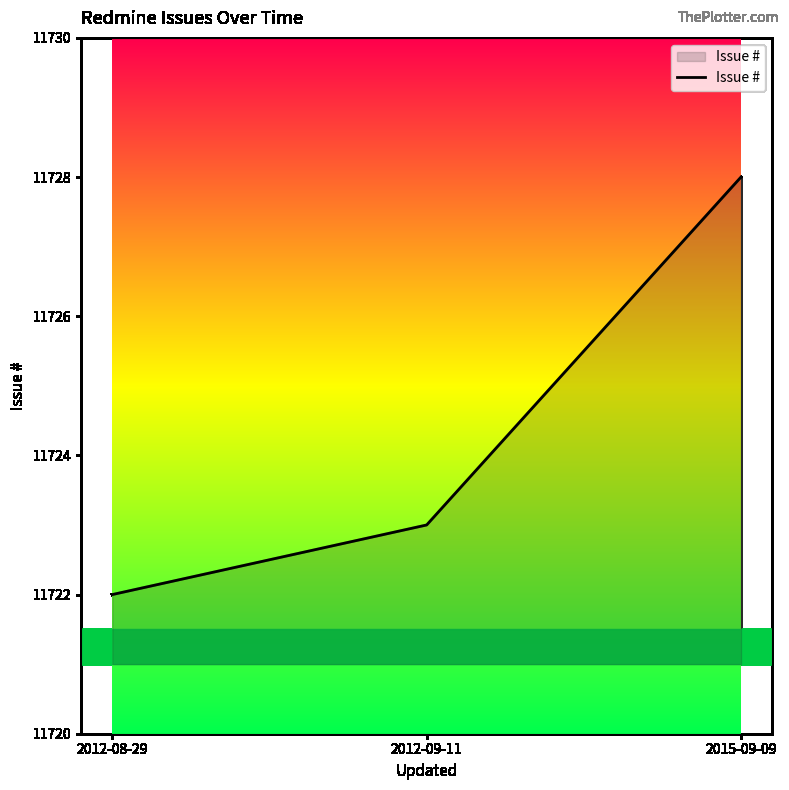

True or false: the data shows 17120 at 2015-09-09.

False